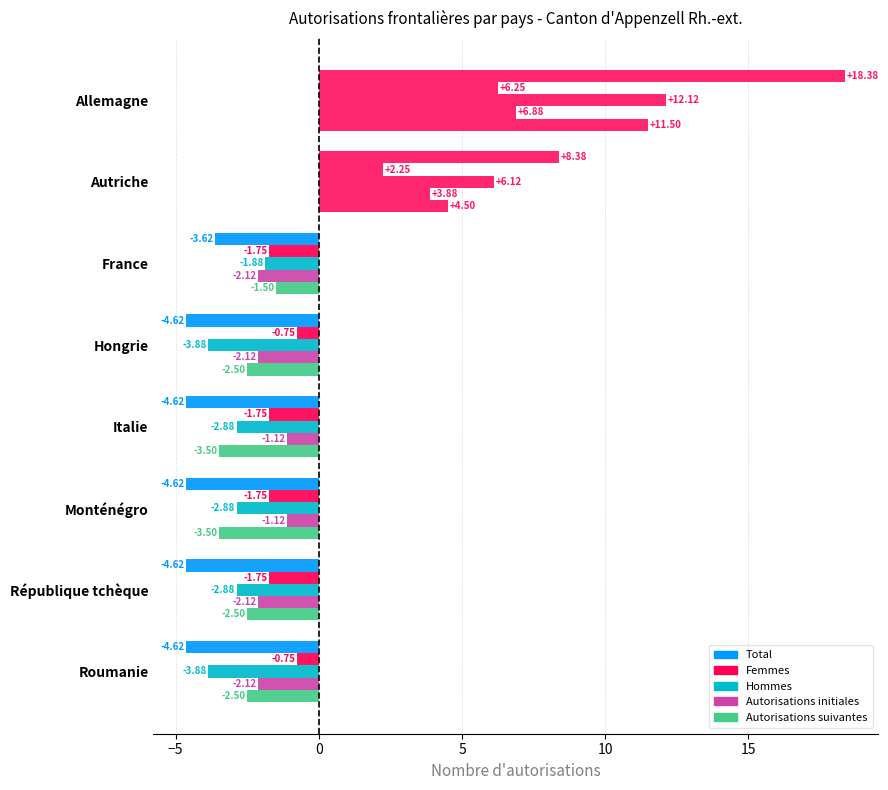

What is the value of the Femmes bar at the 7th from the left?

-1.8